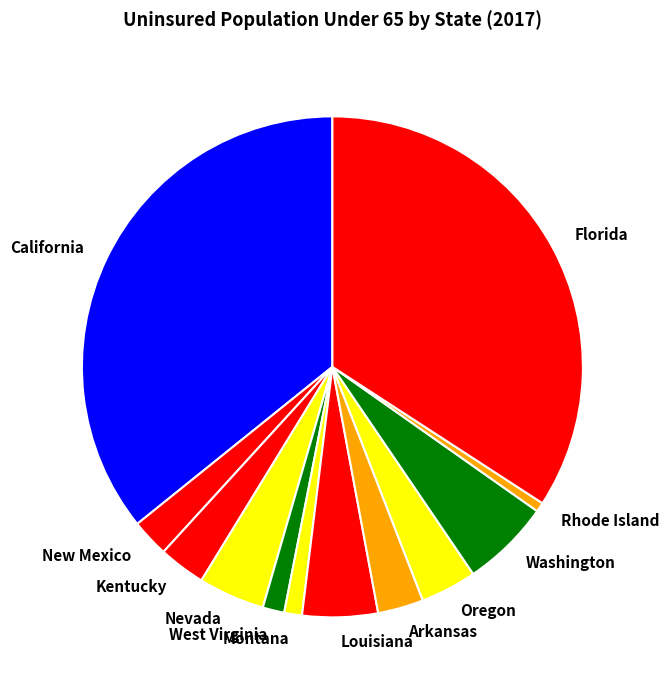

Between Nevada and Arkansas, which is larger?

Nevada